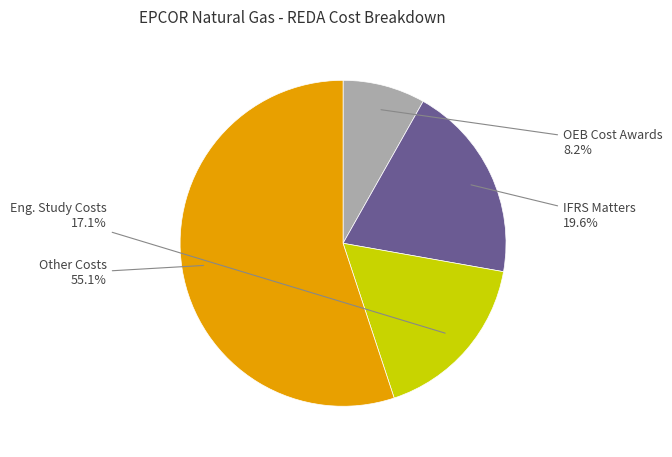

Is there a majority slice in this chart?

Yes